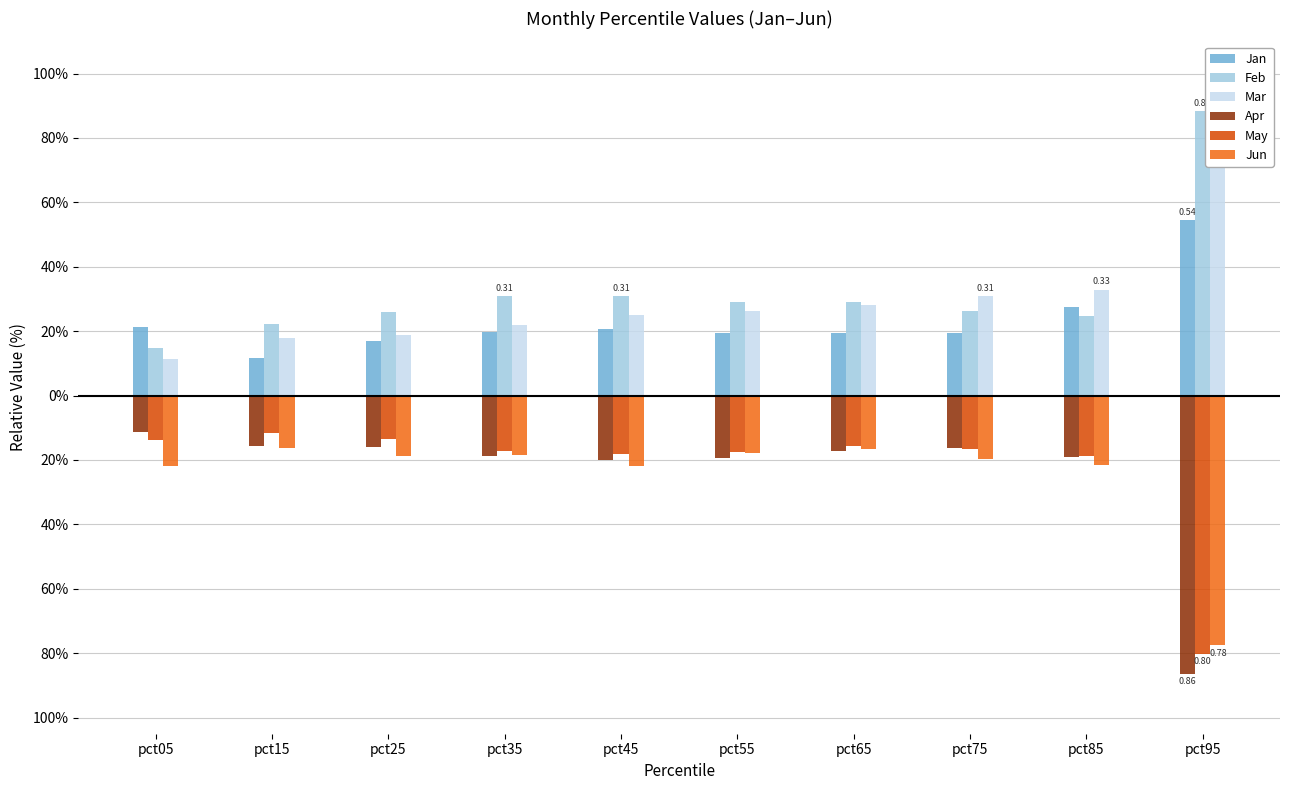

The Mar series shows 0.1 at pct55. True or false?

False